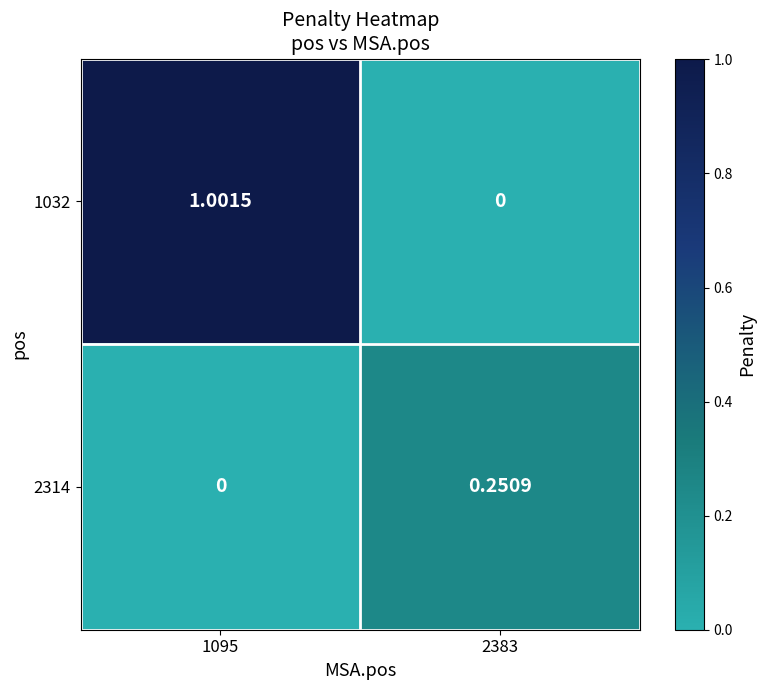

Is the value of 1032 at 2383 greater than the value of 2314 at 2383?

No